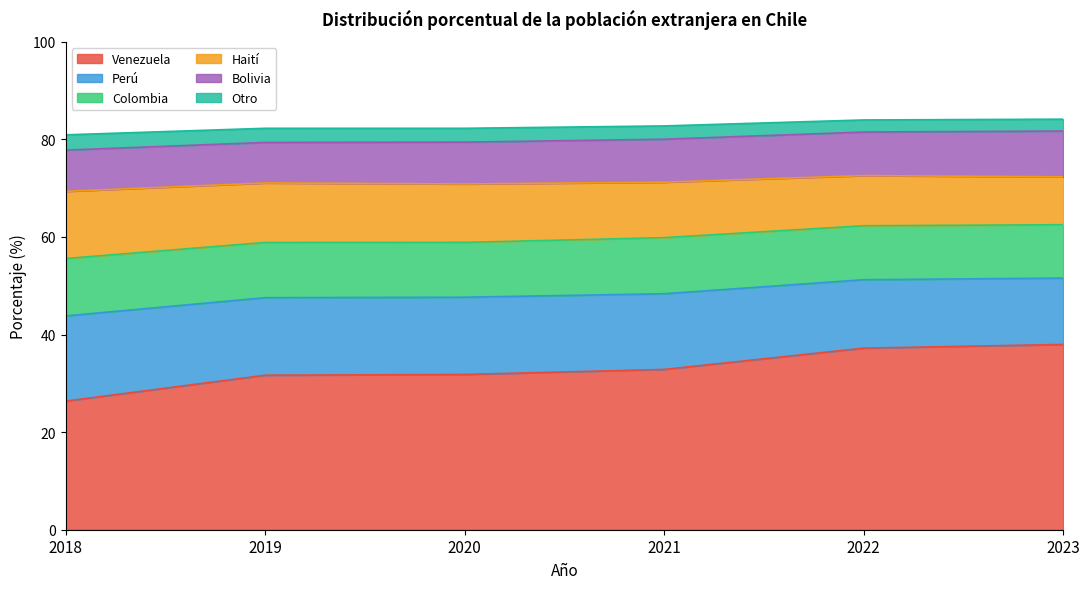

True or false: Haití and Otro intersect in this chart.

False